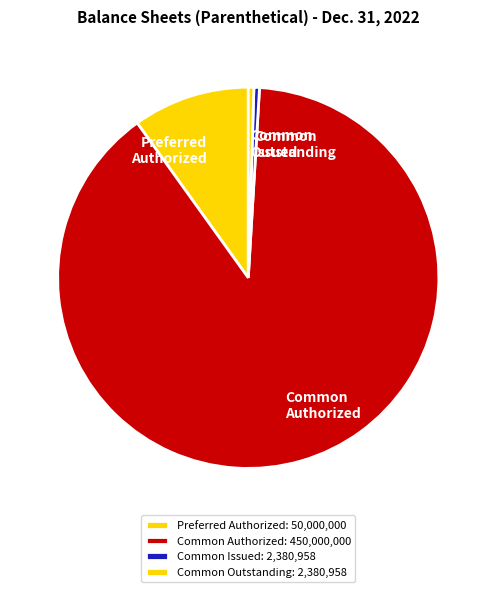

Count the number of slices in the pie.

4